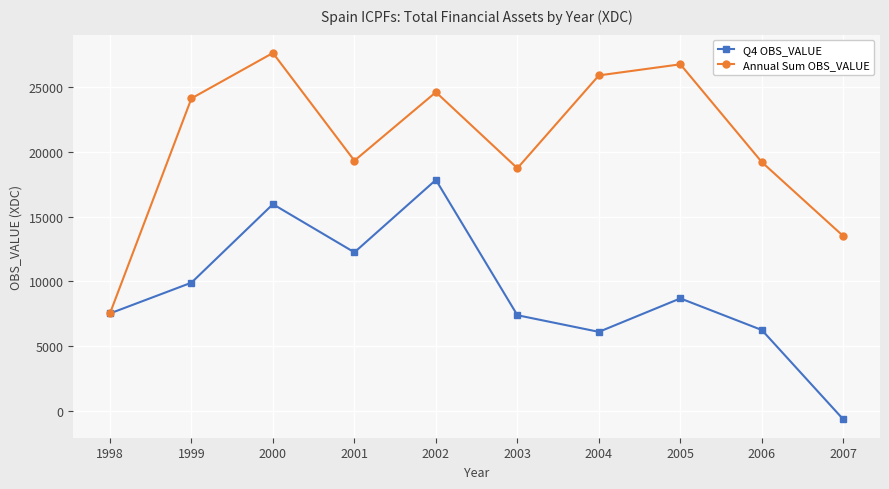

Which category has the lowest value across all series?

2007